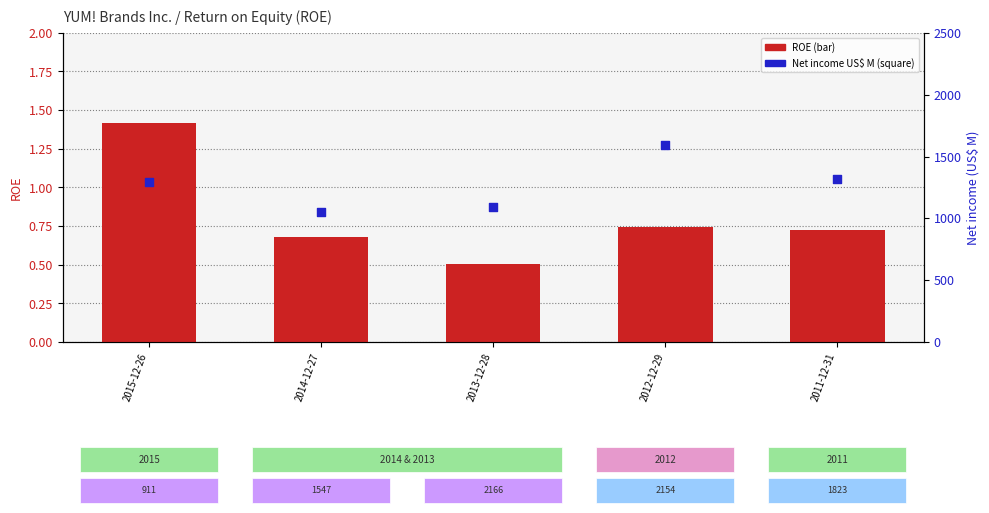

Which series reaches the maximum Y coordinate?

Net income (US$ M)